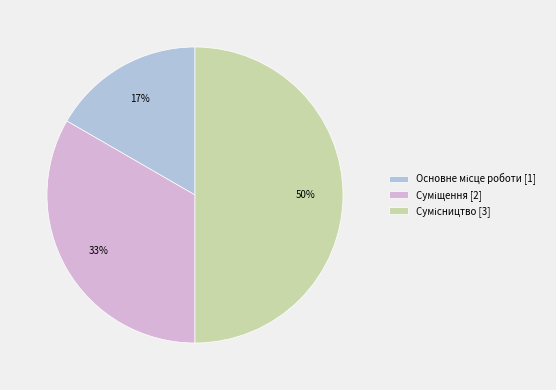

To the nearest percent, what is the average slice percentage?

33%